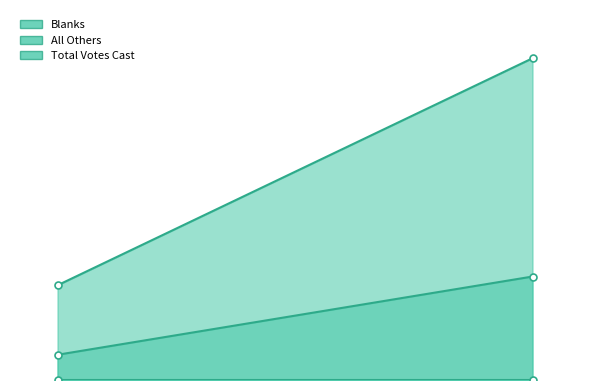

The All Others series shows 0 at Framingham. True or false?

True